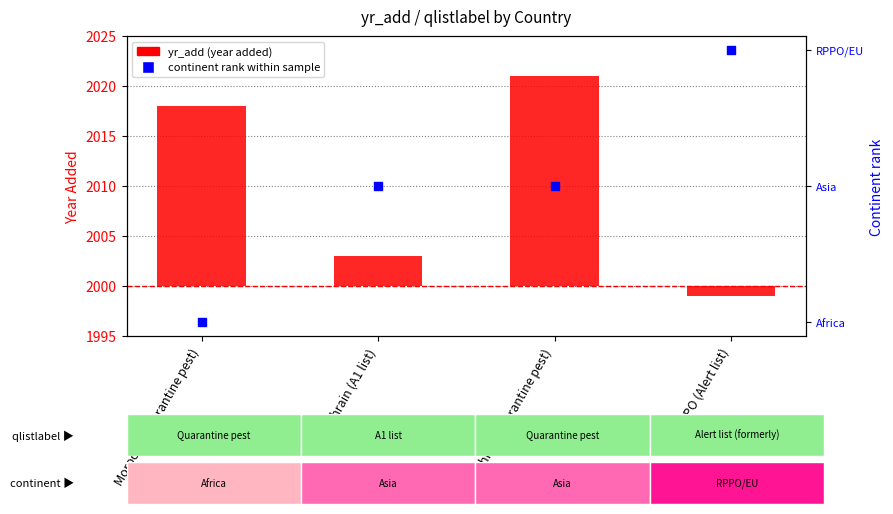

Which series has the largest total across all categories?

yr_add (year added)